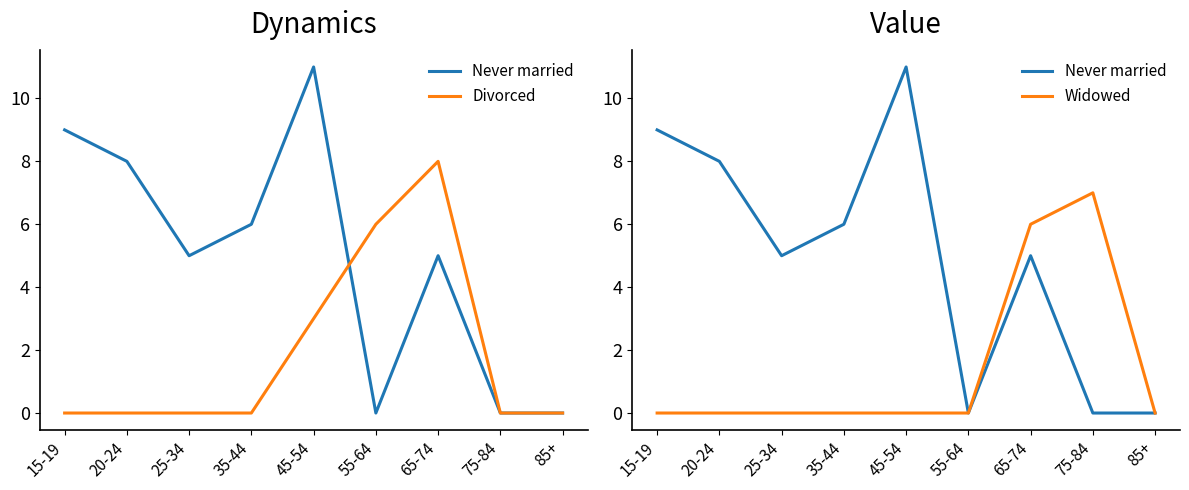

Between 20-24 and 65-74, which series saw the biggest shift?

Divorced